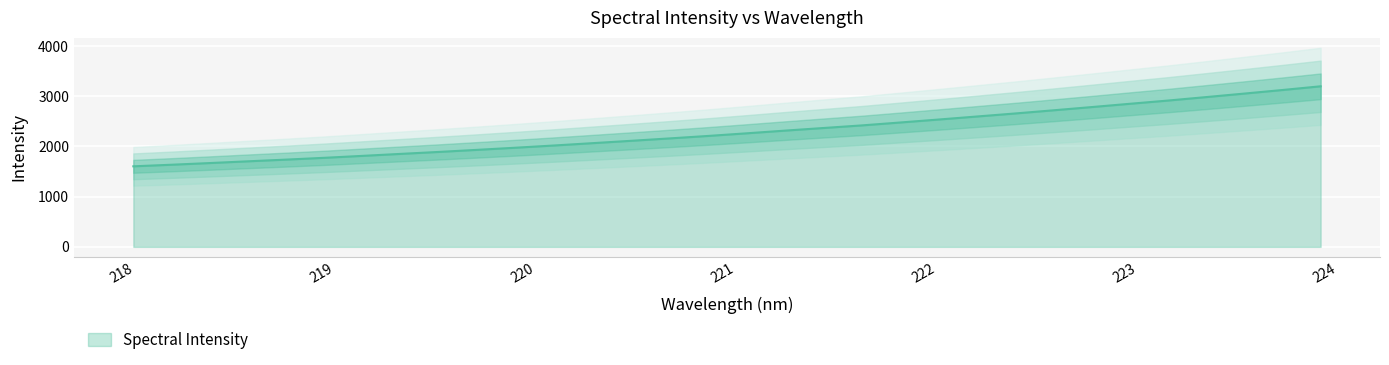

What is the ratio of the value at 218.0596 to the value at 222.6447?

0.6